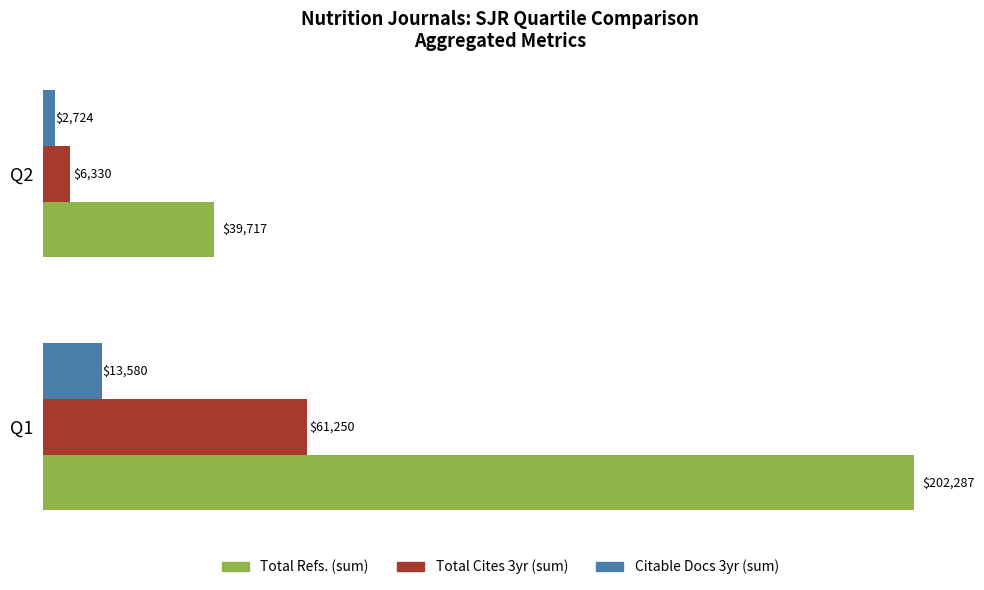

Rank the series by their average value, from lowest to highest.

Citable Docs 3yr (sum), Total Cites 3yr (sum), Total Refs. (sum)